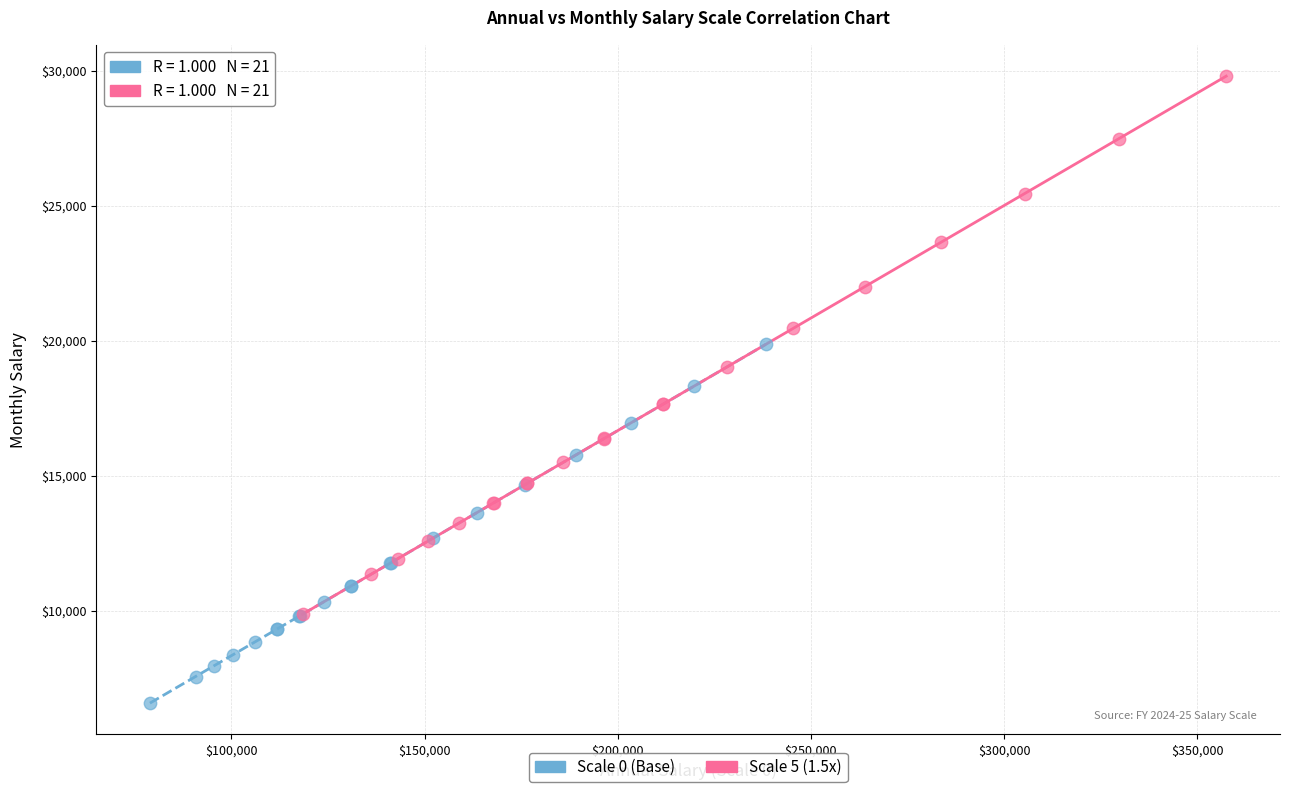

Which series contains the highest Y value?

Scale 5 (1.5x)